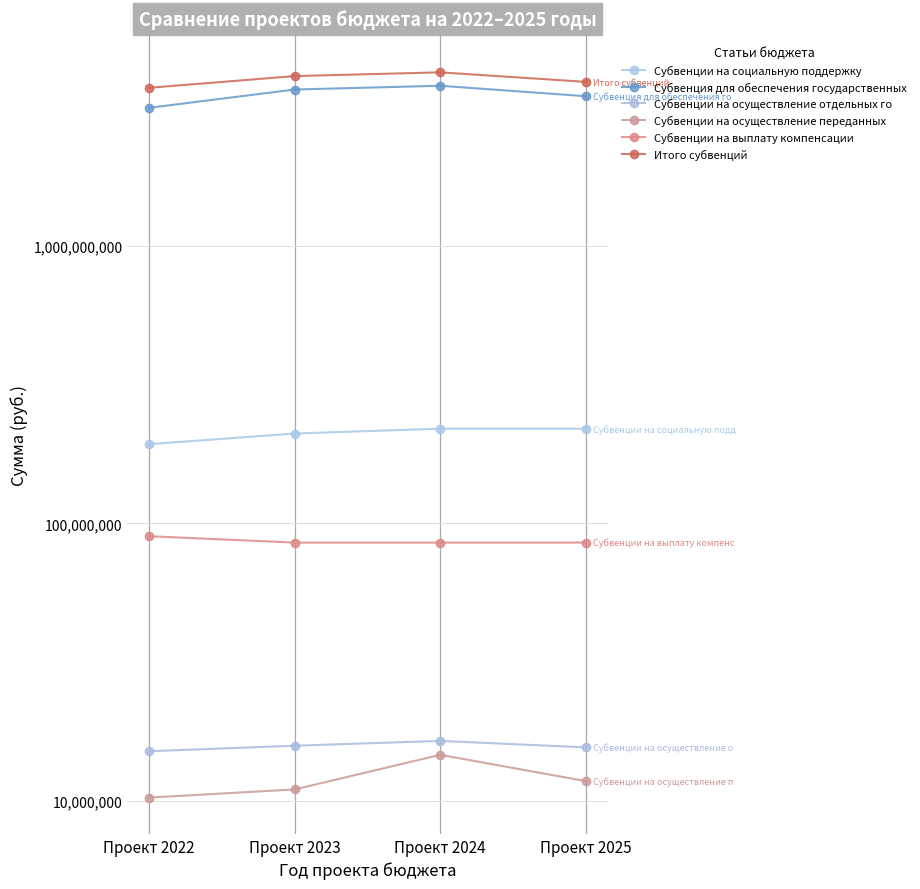

True or false: Субвенции на осуществление отдельных го and Субвенции на социальную поддержку cross at least once.

False